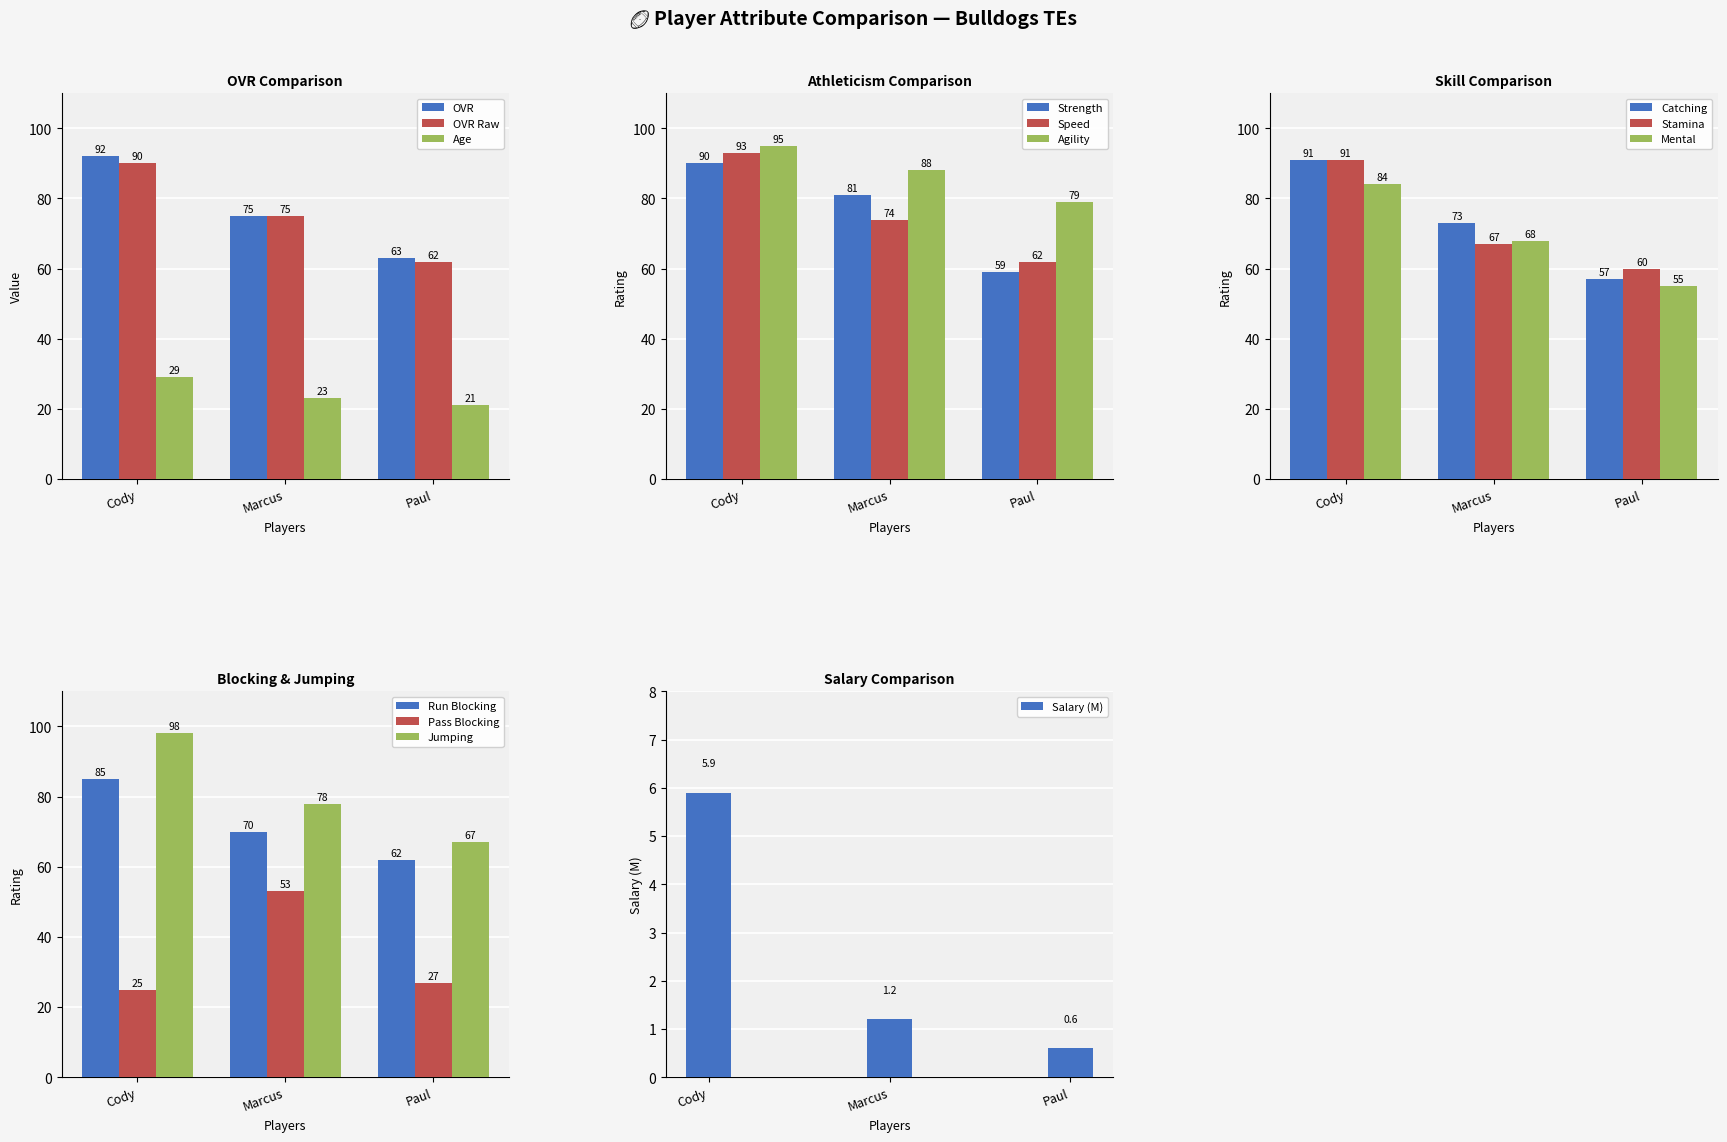

What is the difference between the maximum and minimum values in the Age series?

8